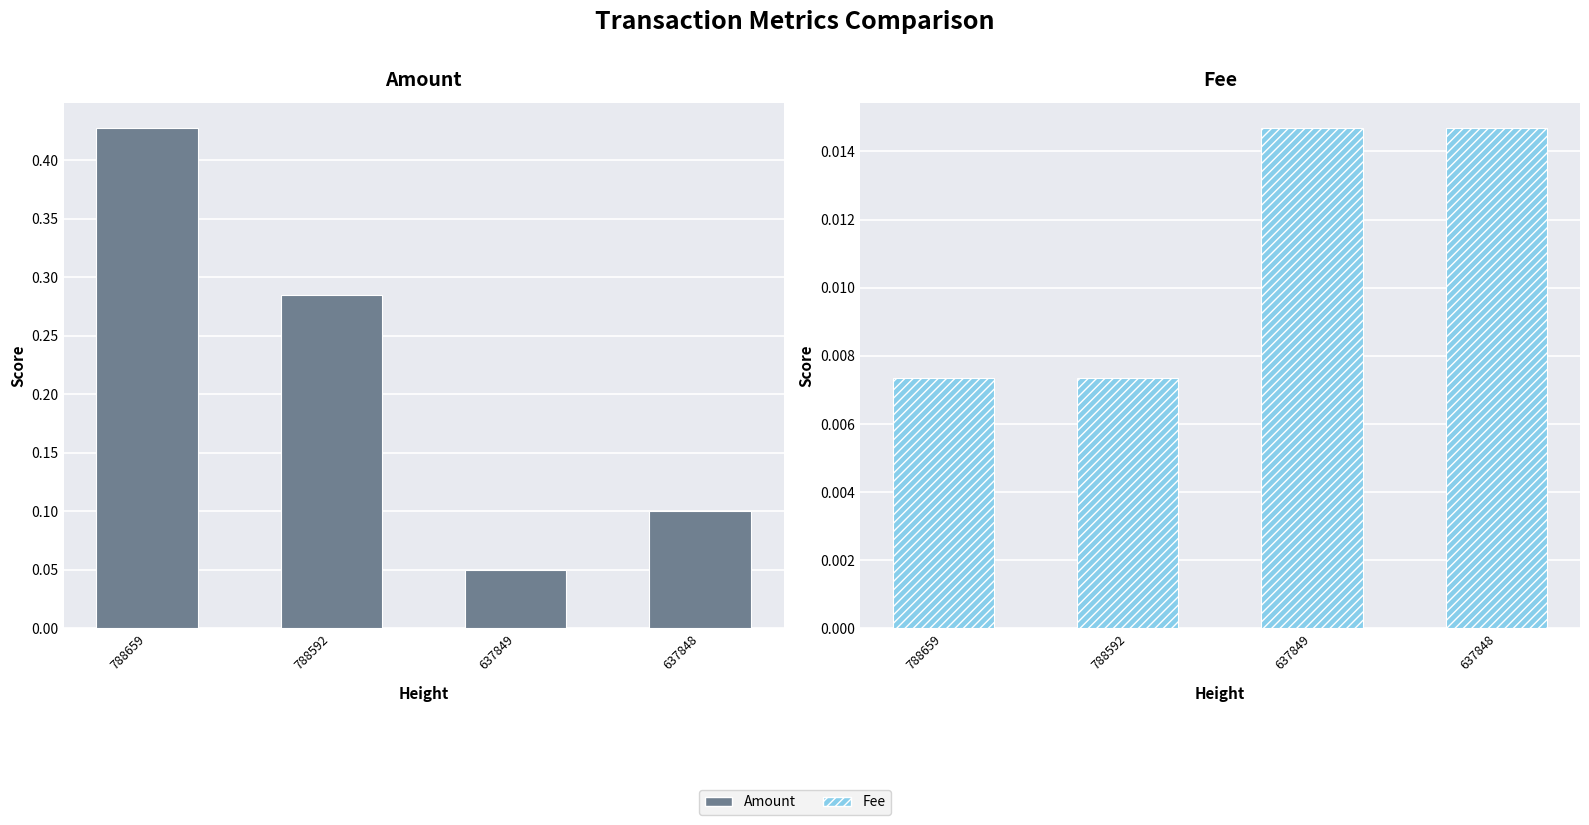

Rank the series at 637849 from lowest to highest value.

Fee, Amount